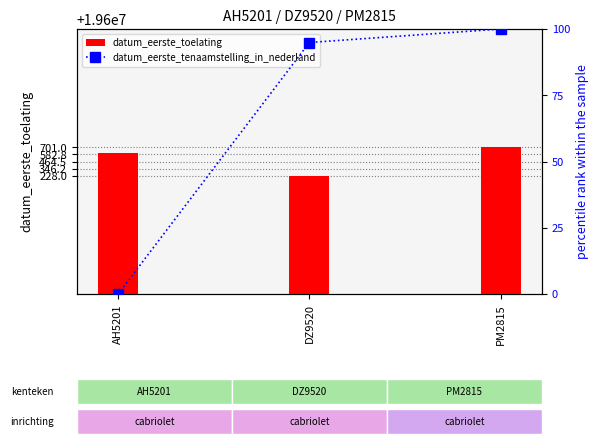

True or false: datum_eerste_toelating has a value of 32215301.5 at DZ9520.

False